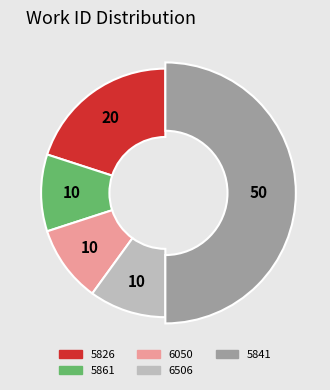

Which slice is the largest?

5841 (id:23510)